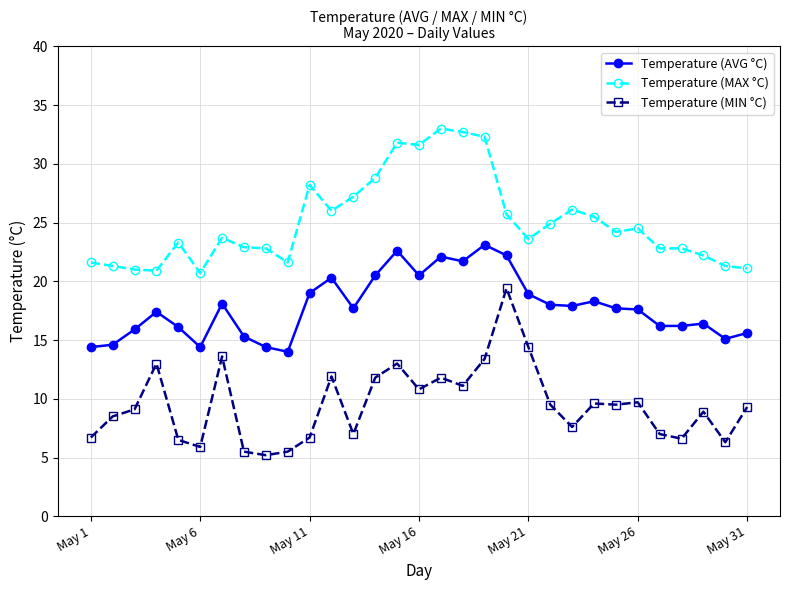

What is the highest value of the Temperature (MAX °C) series?

33.0